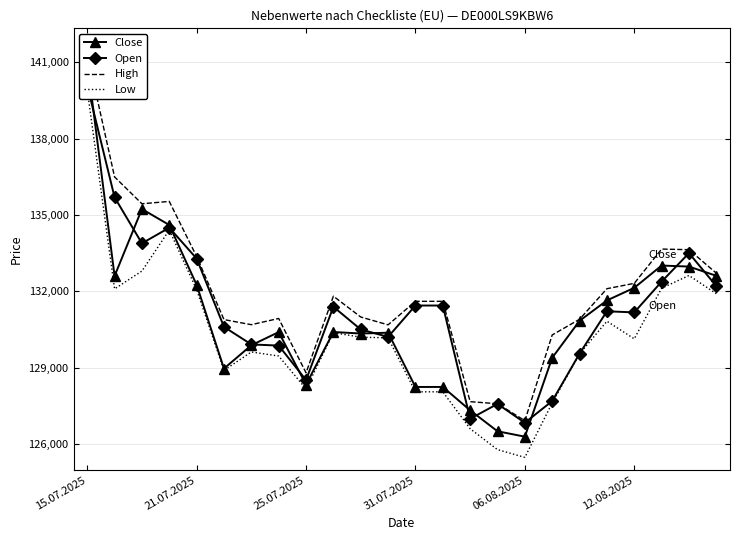

What is the approximate value of Low at 19, to the nearest 10?

130830